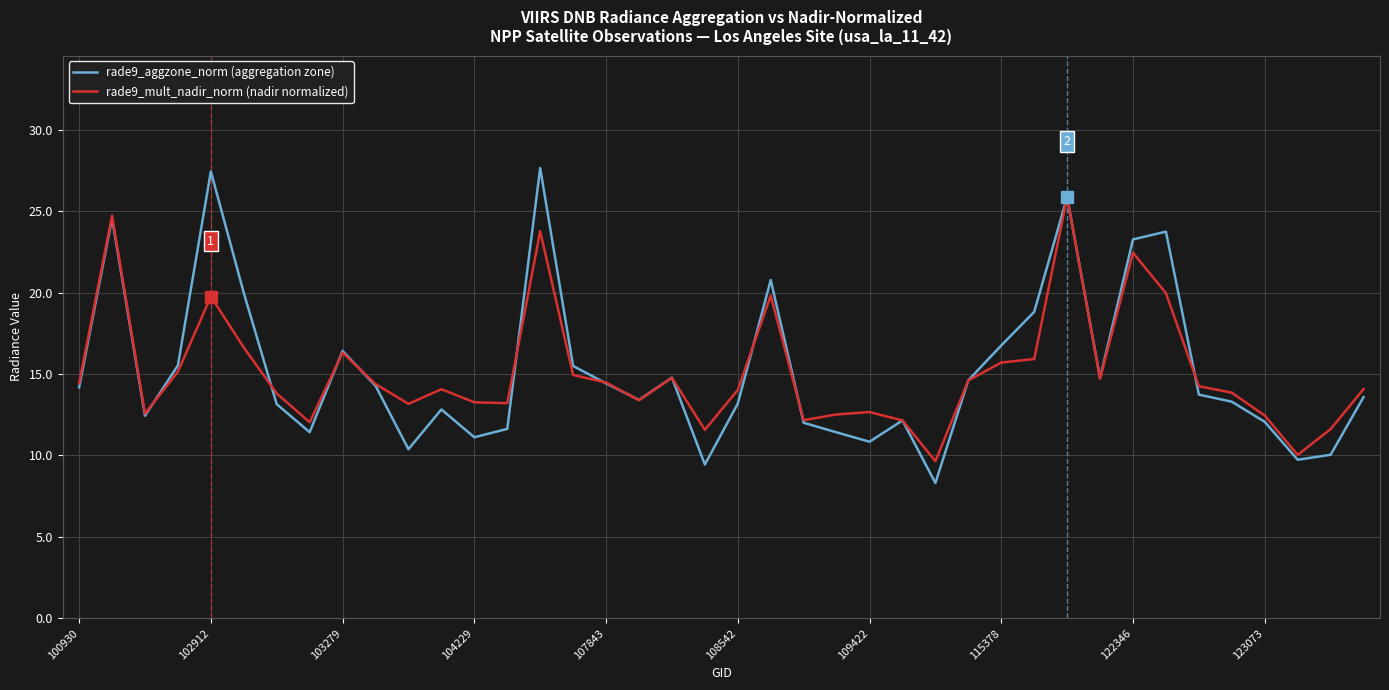

Rank the series by their maximum value, from lowest to highest.

rade9_mult_nadir_norm (nadir normalized), rade9_aggzone_norm (aggregation zone)